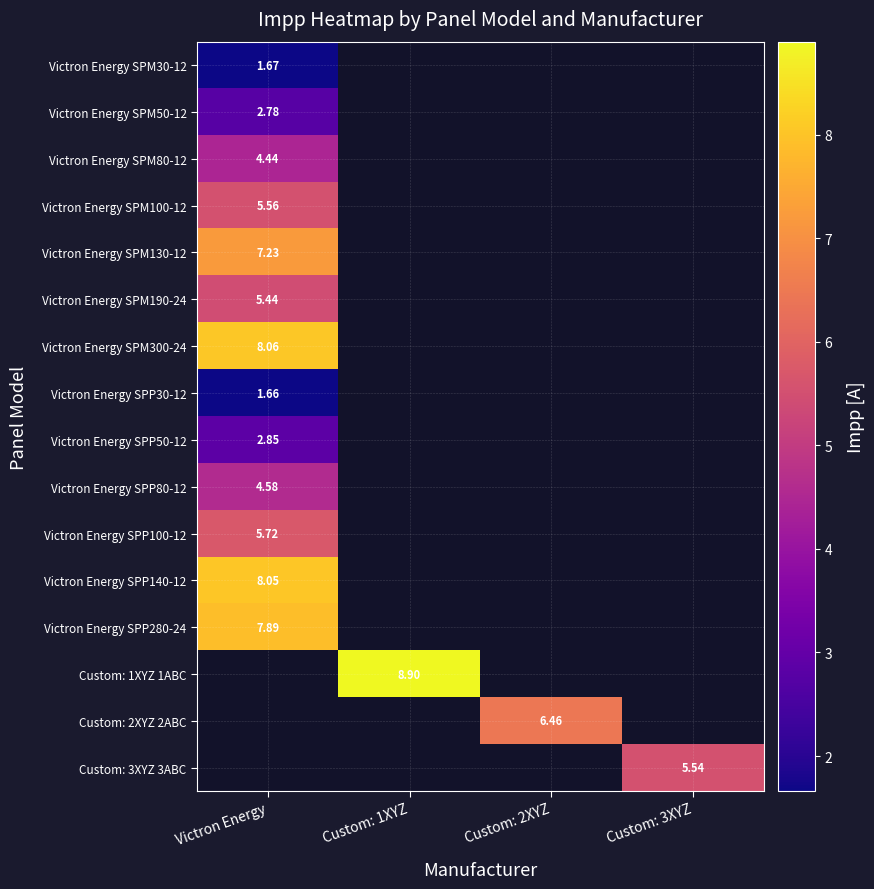

Is the value of Custom: 3XYZ 3ABC at Custom: 3XYZ greater than the value of Custom: 2XYZ 2ABC at Custom: 2XYZ?

No